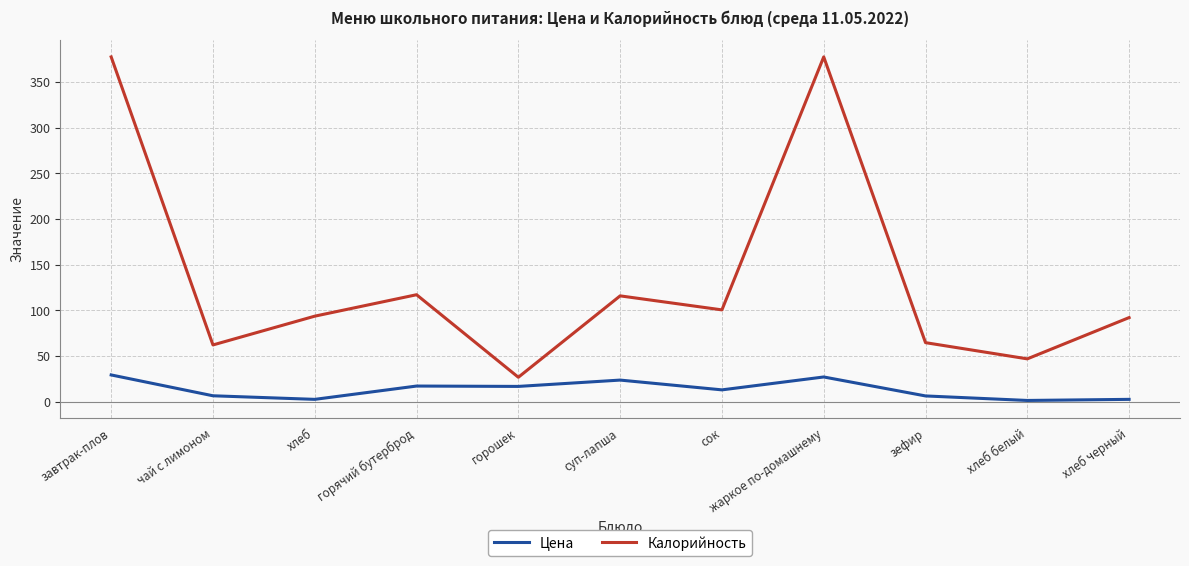

Which series has the widest spread of values?

Калорийность